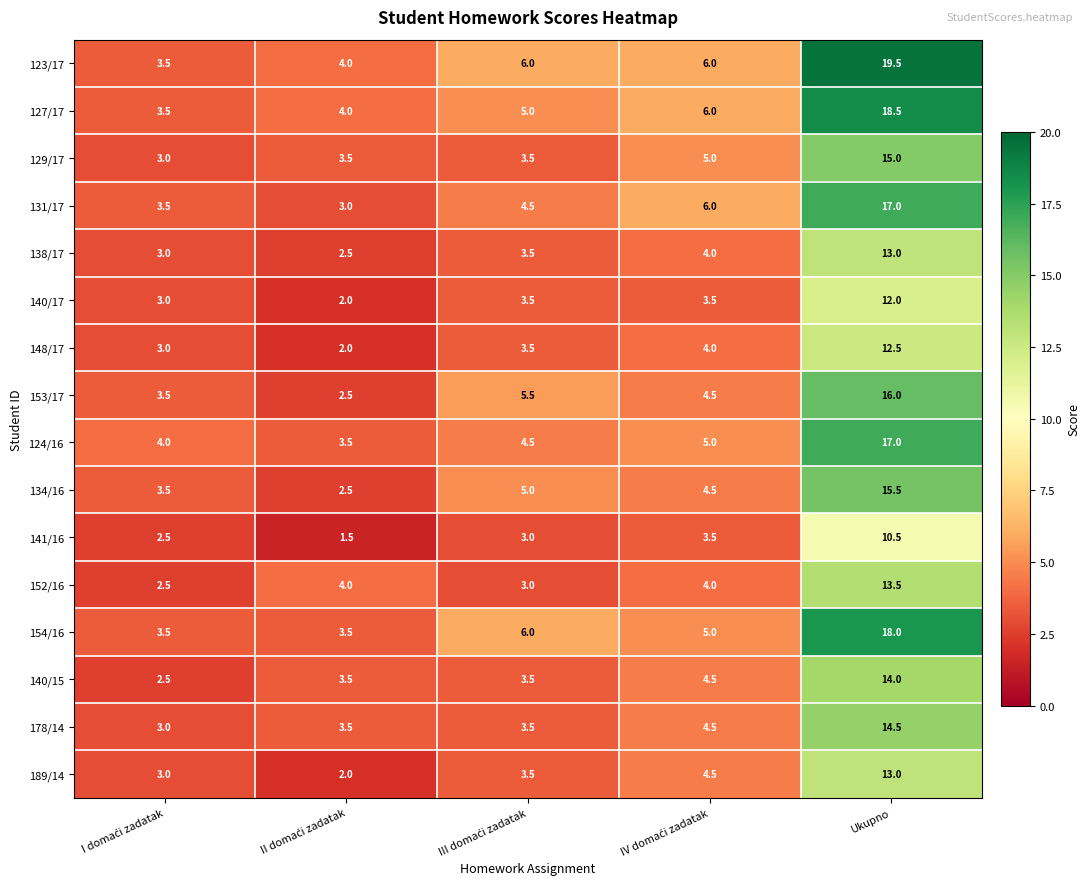

Which series has the widest spread of values?

123/17